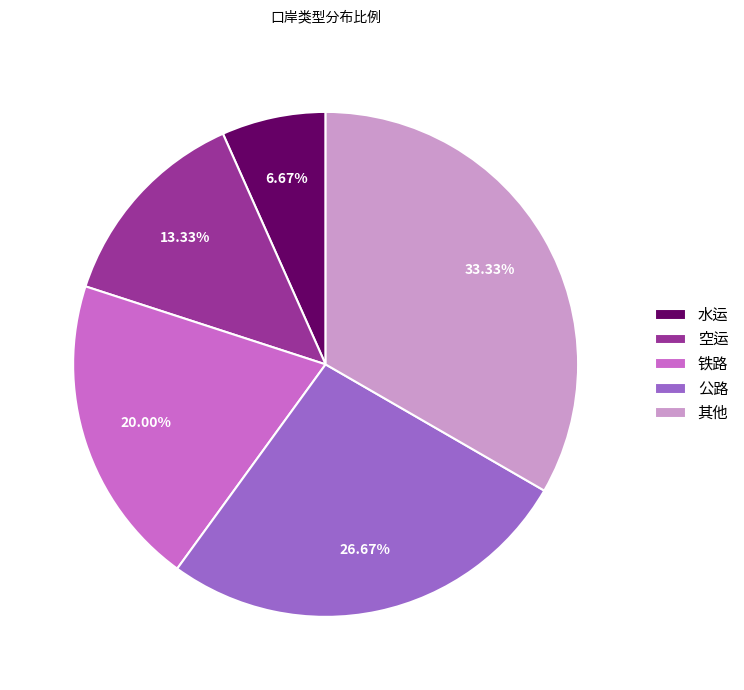

To the nearest percent, what is the average slice percentage?

20%